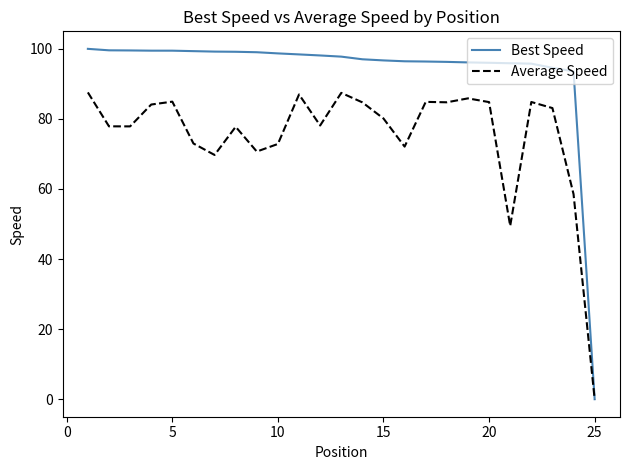

Which series has the largest total across all categories?

Best Speed